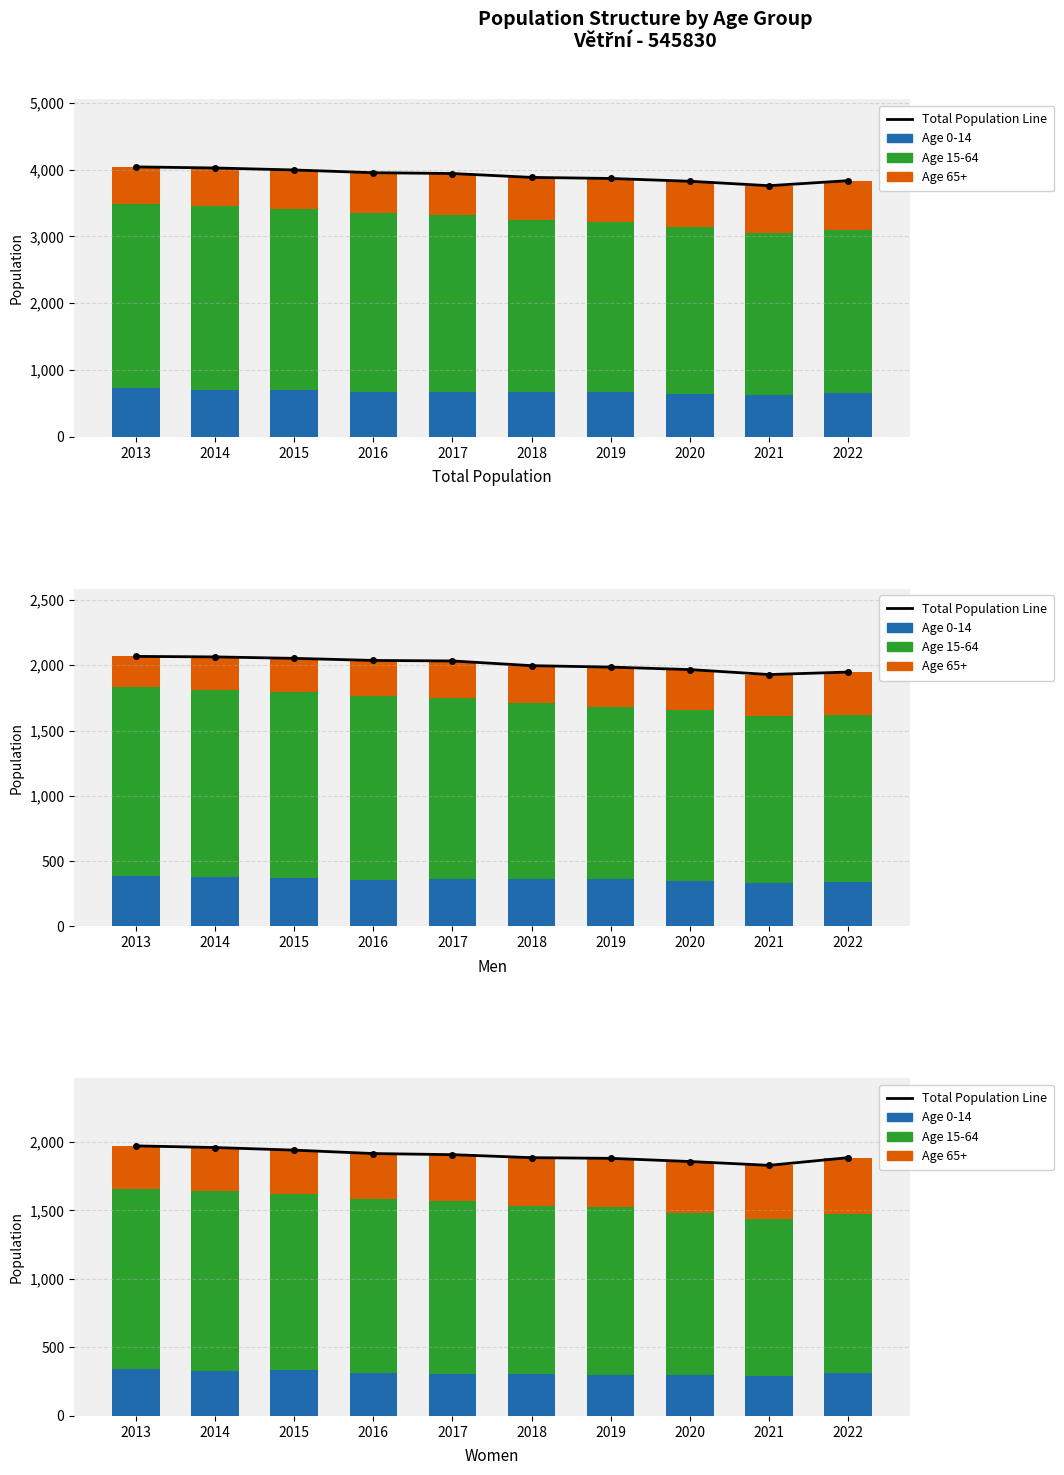

What is the sum of the values at 2019 and 2017?

3787